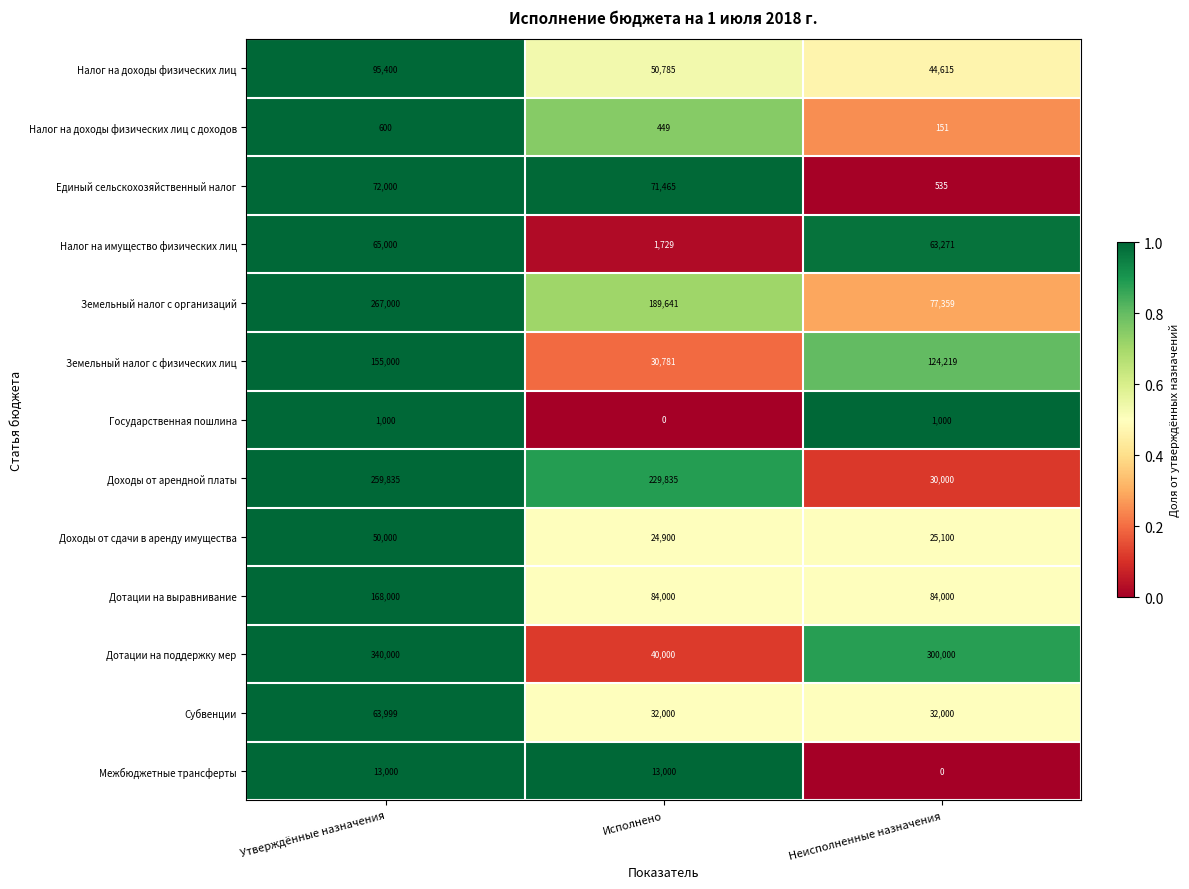

How many distinct data groups are displayed?

13